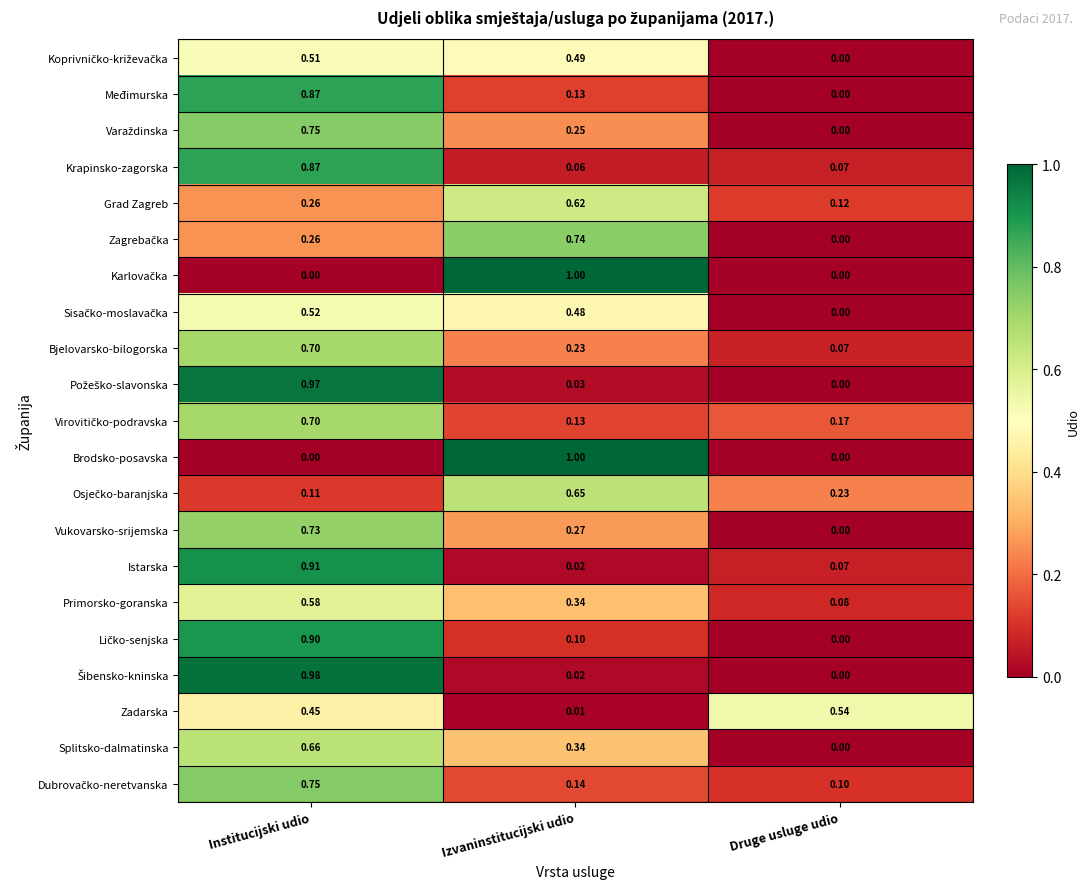

Which label corresponds to the largest value in the chart?

Izvaninstitucijski udio